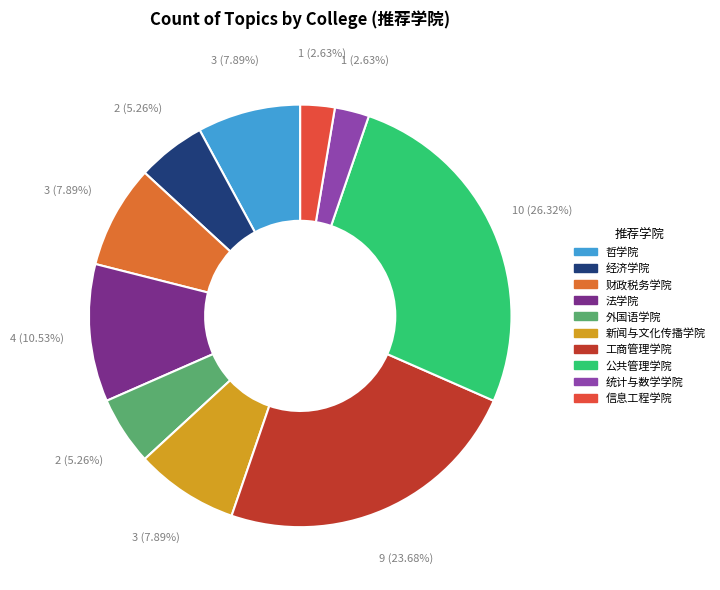

What is the smallest slice in the pie chart?

统计与数学学院